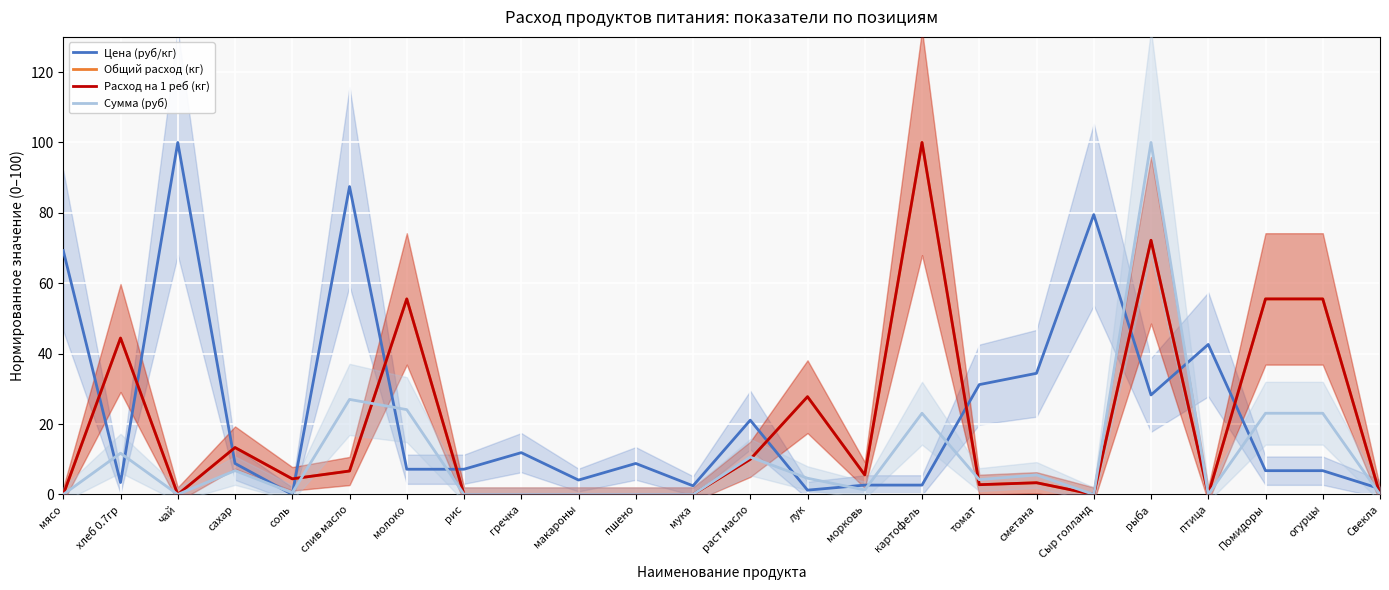

At which label does Общий расход (кг) first exceed 4?

хлеб 0.7гр